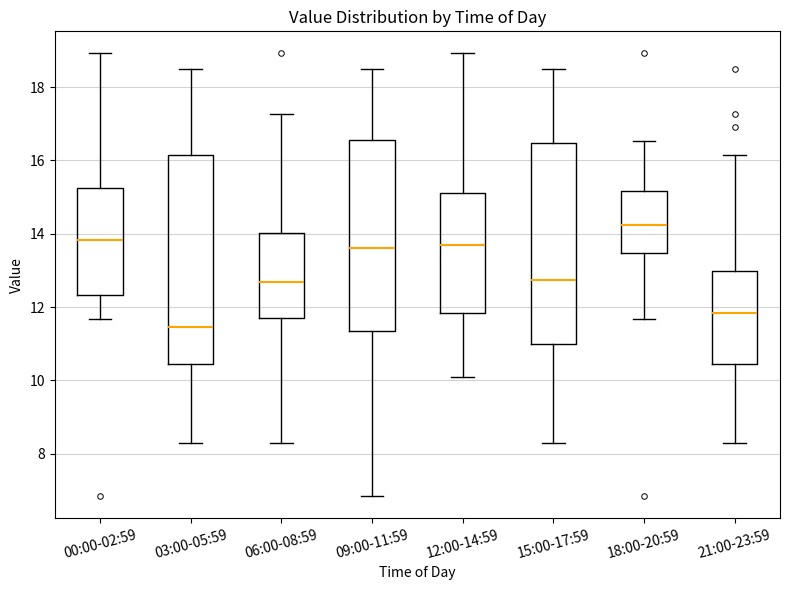

Reading left to right, read every box against the y-axis: the position of its median line, the range the box covers, and the ends of its whiskers. The values are not printed on the chart, so give them approximately, as read against the axis.

00:00-02:59: median 13.8, box 12.4 to 15.2, whiskers 11.6 to 19.0
03:00-05:59: median 11.4, box 10.4 to 16.2, whiskers 8.4 to 18.6
06:00-08:59: median 12.6, box 11.8 to 14.0, whiskers 8.4 to 17.2
09:00-11:59: median 13.6, box 11.4 to 16.6, whiskers 6.8 to 18.6
12:00-14:59: median 13.8, box 11.8 to 15.2, whiskers 10.2 to 19.0
15:00-17:59: median 12.8, box 11.0 to 16.4, whiskers 8.4 to 18.6
18:00-20:59: median 14.2, box 13.4 to 15.2, whiskers 11.6 to 16.6
21:00-23:59: median 11.8, box 10.4 to 13.0, whiskers 8.4 to 16.2